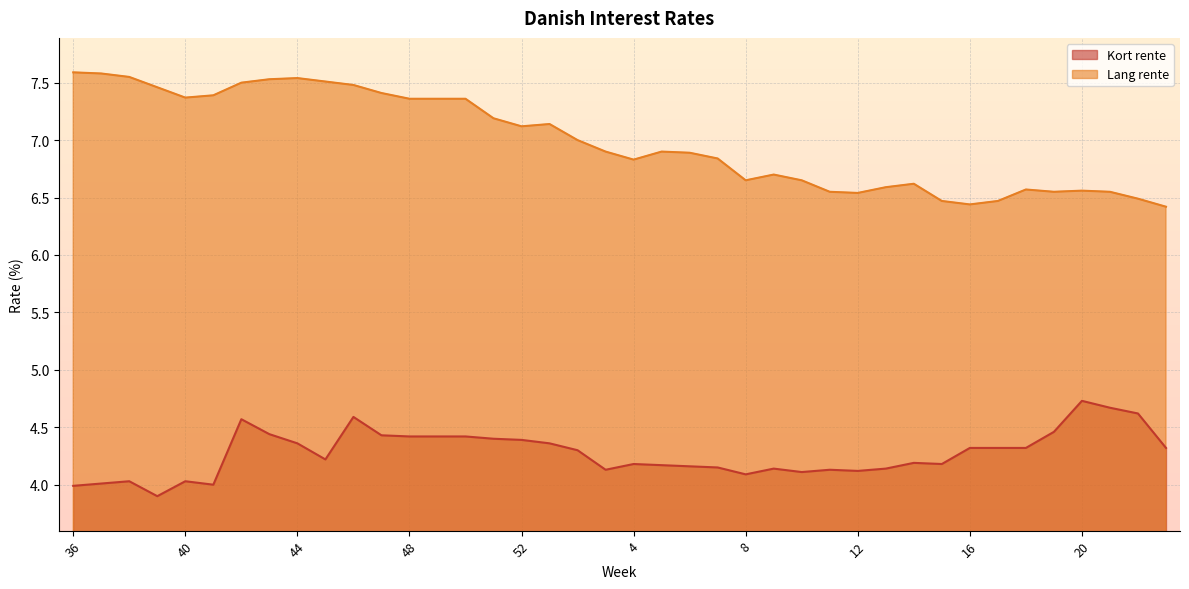

What are all the series names shown in the legend?

Kort rente, Lang rente